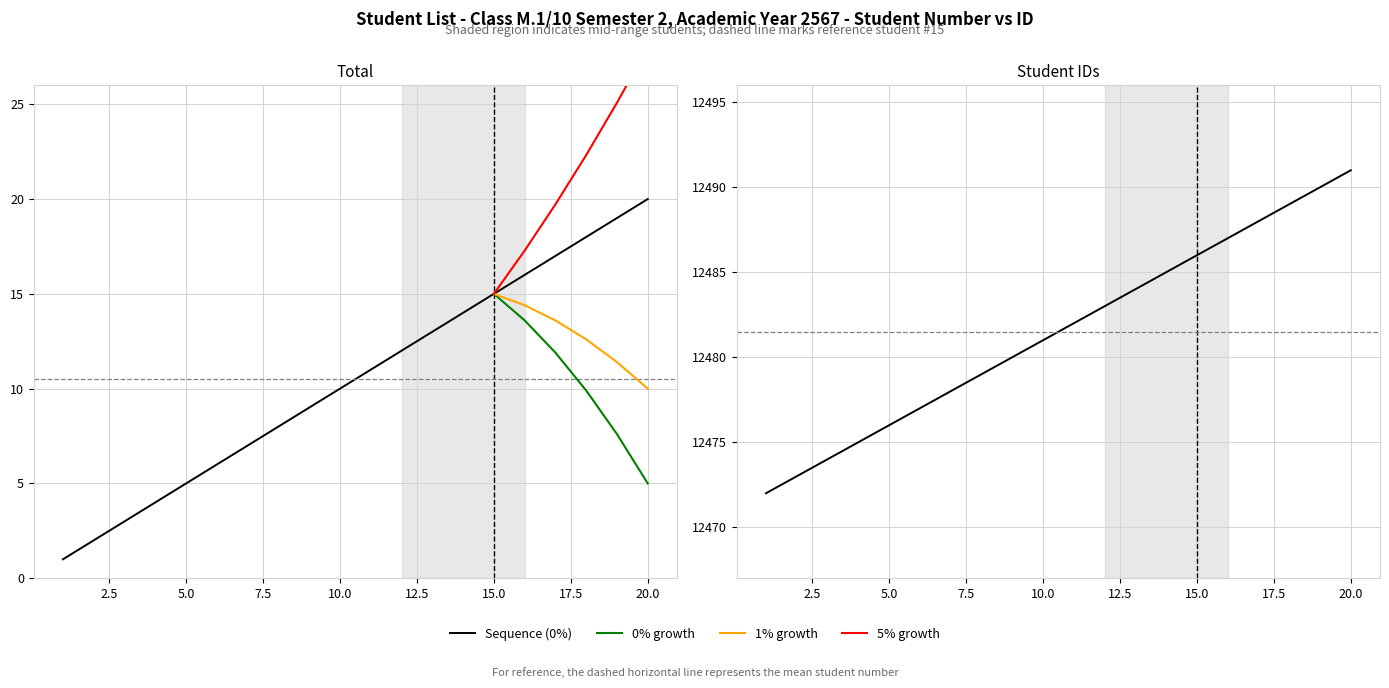

What is the value of the Student Number point at the 12th from the left?

12